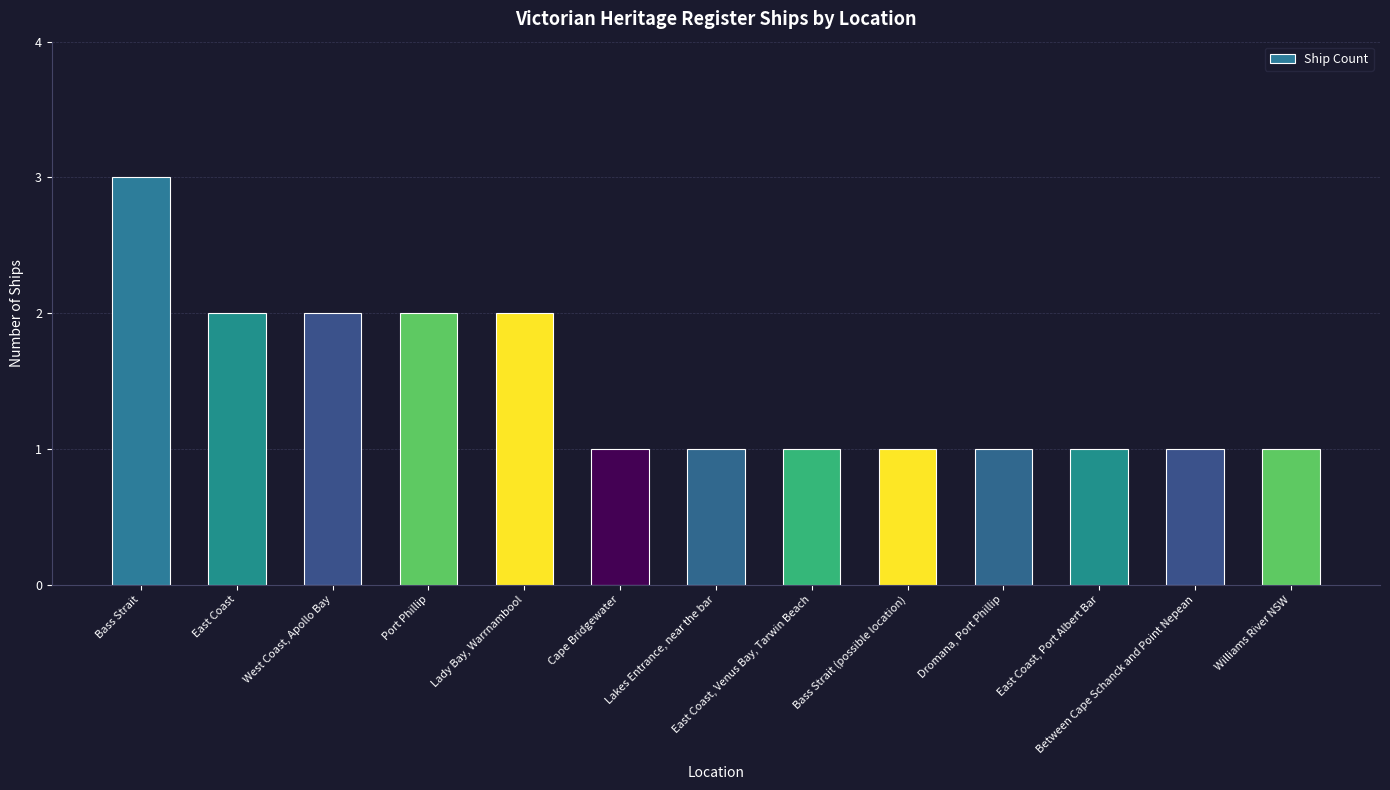

The value at East Coast is 3. True or false?

False